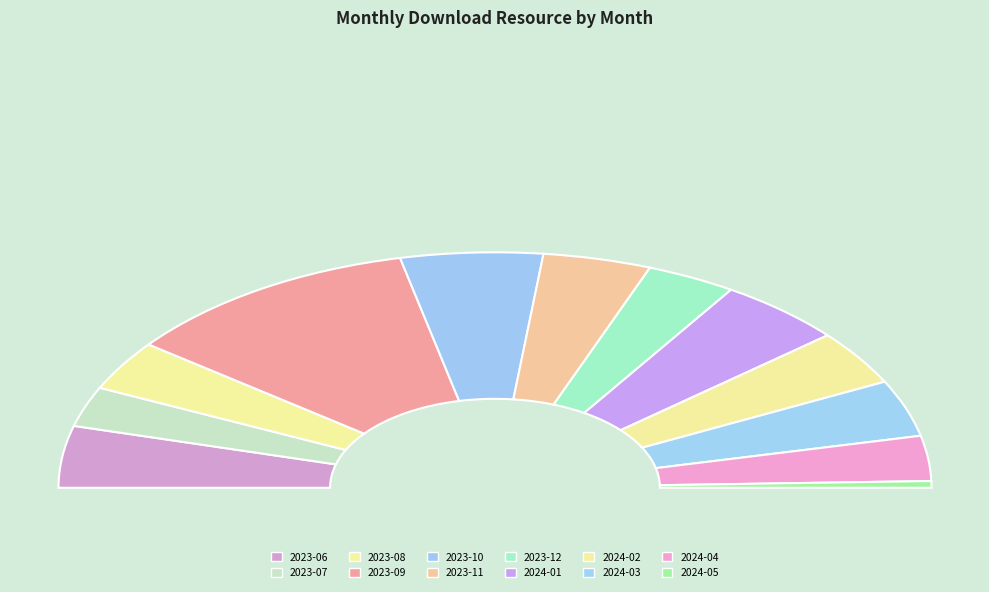

Combined, what portion of the pie is 2023-09 and 2024-01?

31.6%